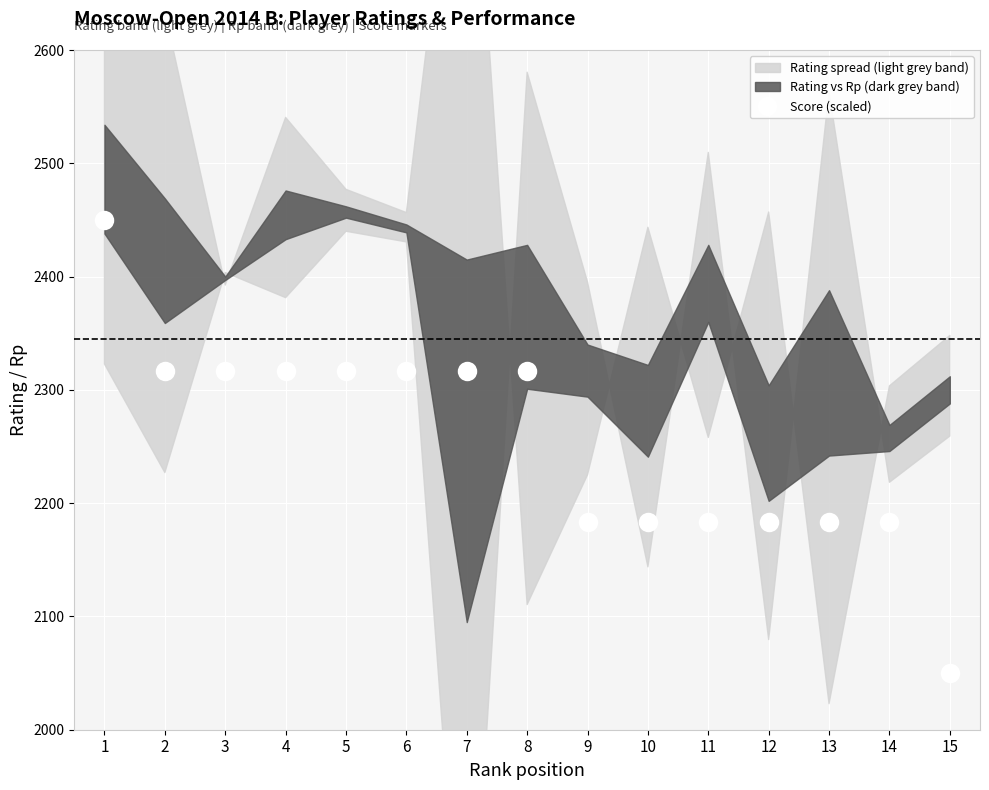

Is it true that the value at 1 is 3556.8?

False